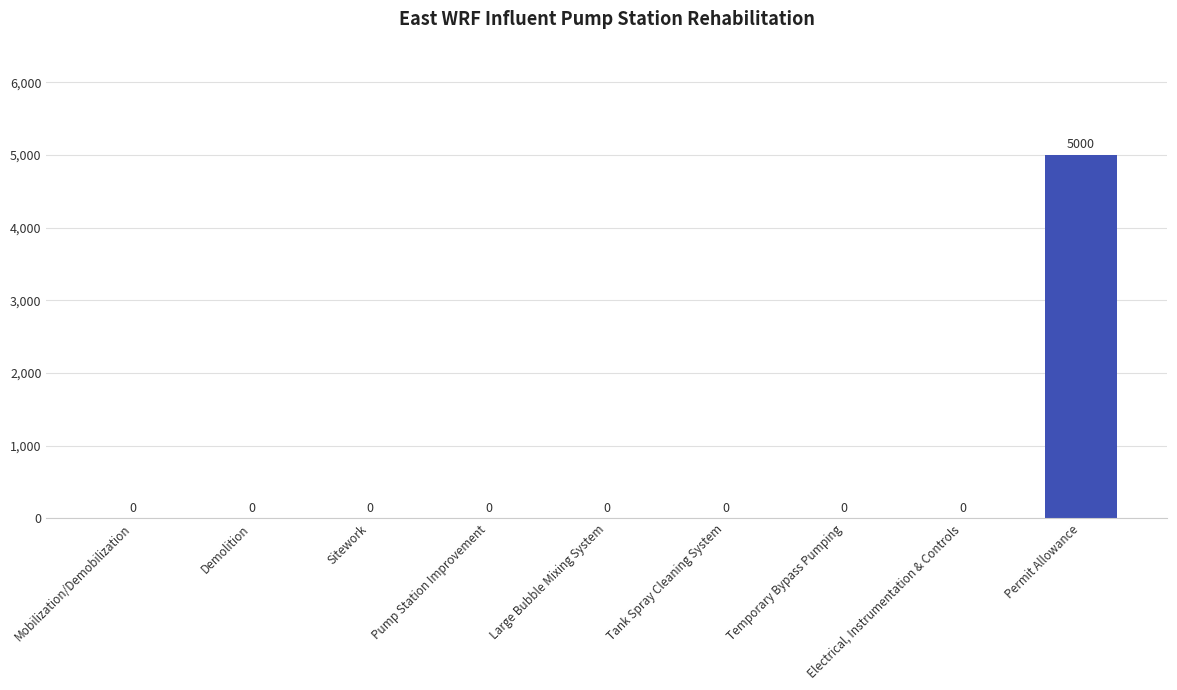

What is the sum of all values?

5000